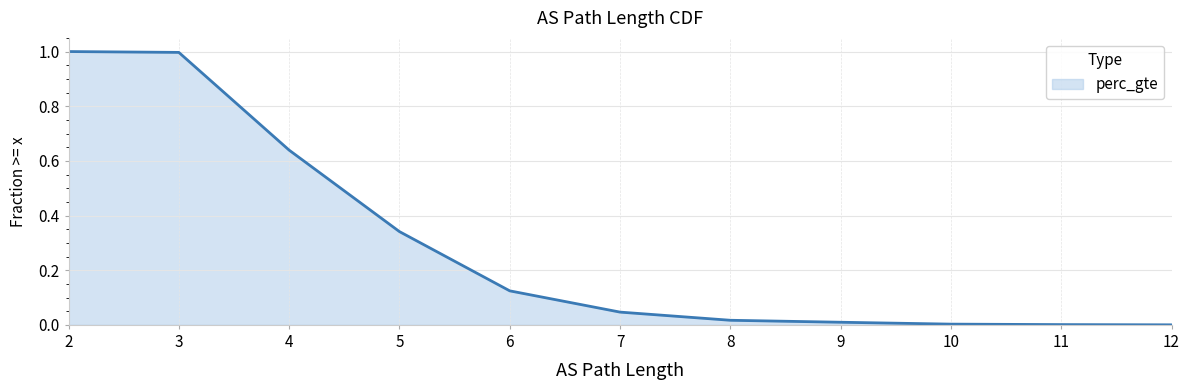

True or false: the data shows 0.1 at 5.

False